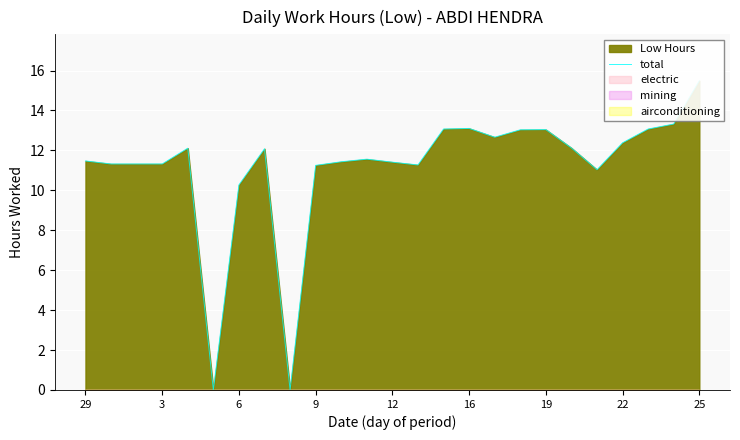

What is the sum of all values?

279.1